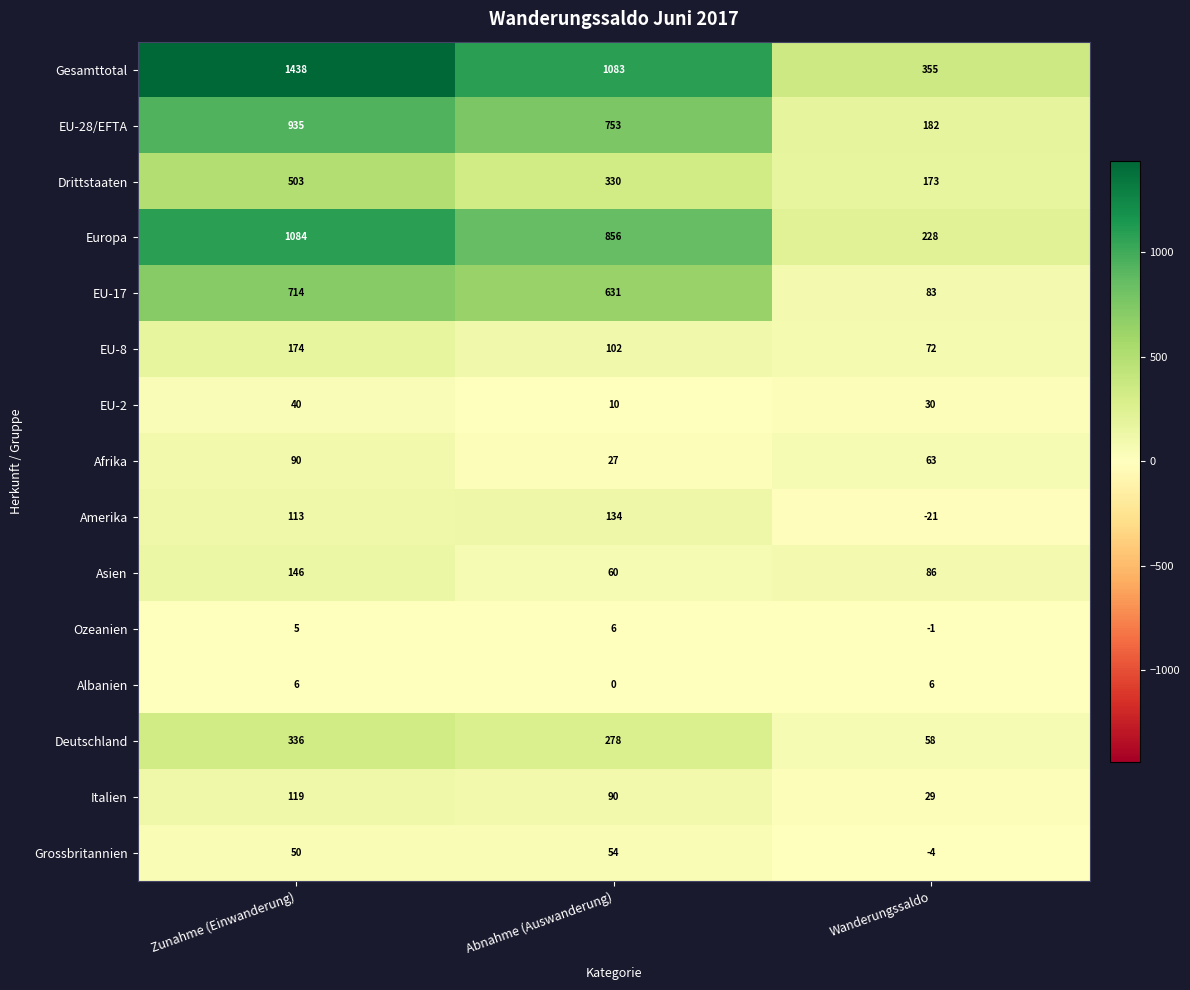

What is the total value across all series at Zunahme (Einwanderung)?

5753